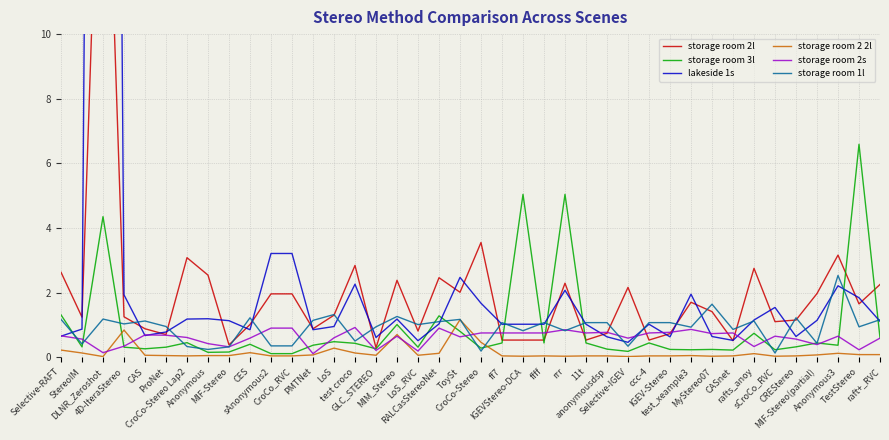

At how many categories does at least one series exceed 66?

1